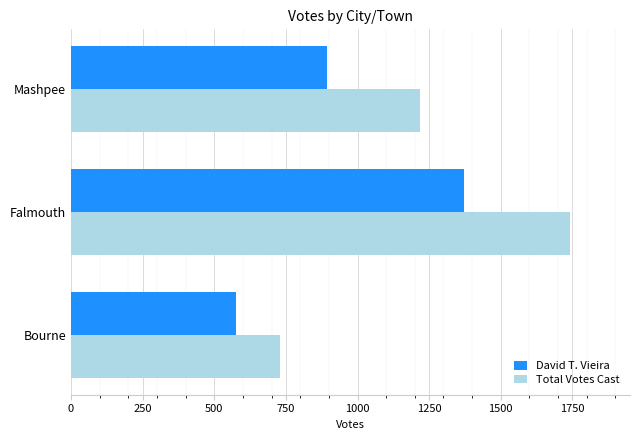

What is the difference between the highest and lowest values at Bourne?

153